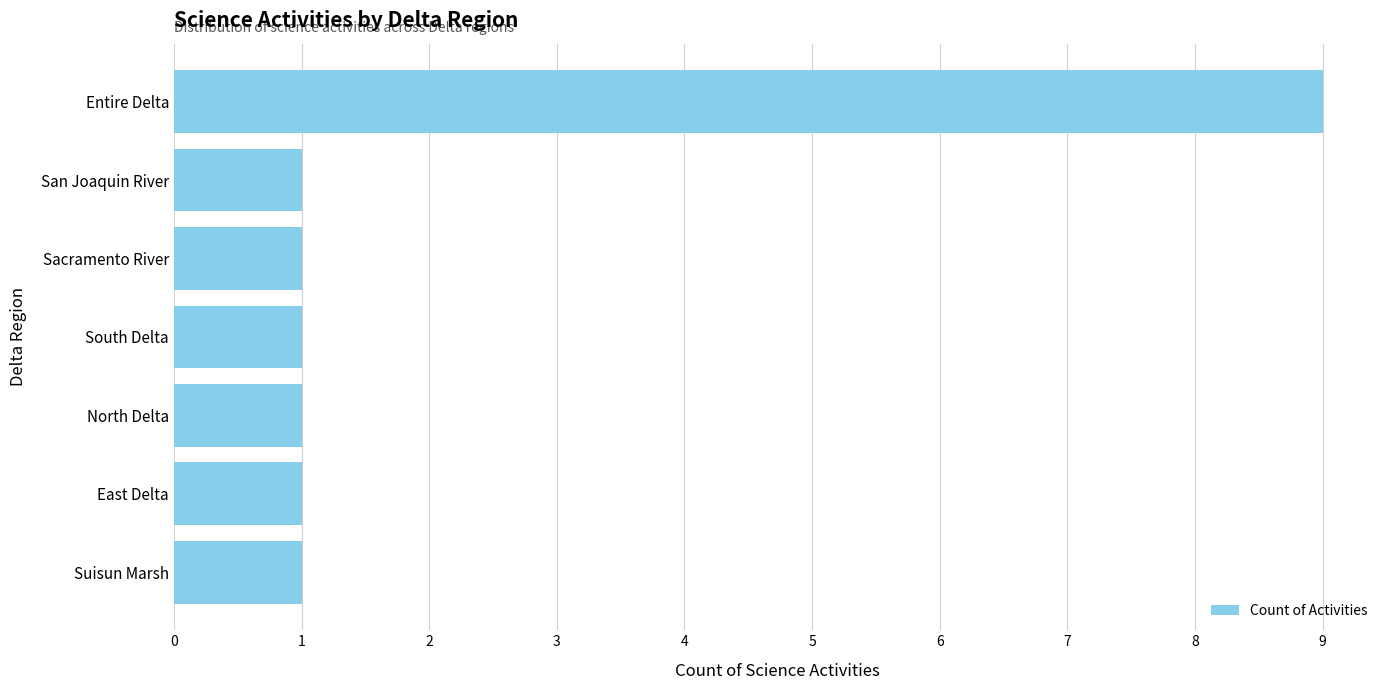

How many data points does each series have?

7